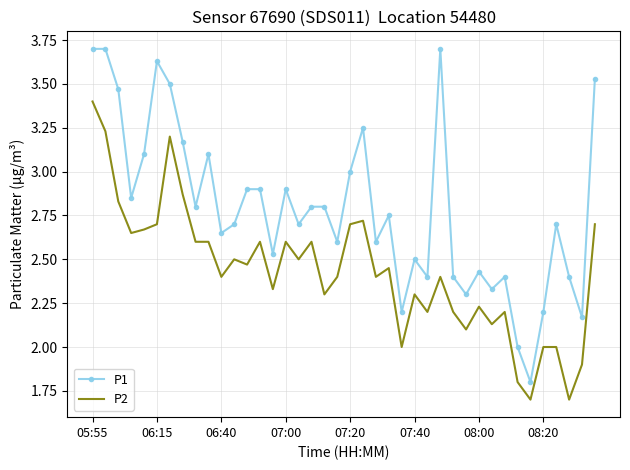

Which series has the largest total across all categories?

P1